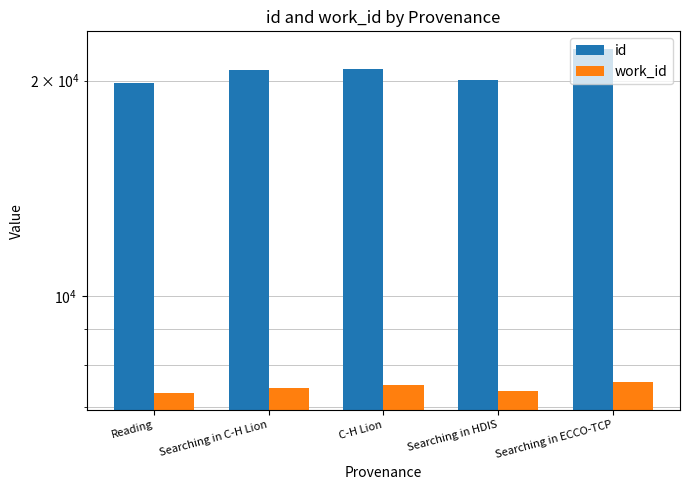

What is the total value across all series at Reading?

27157